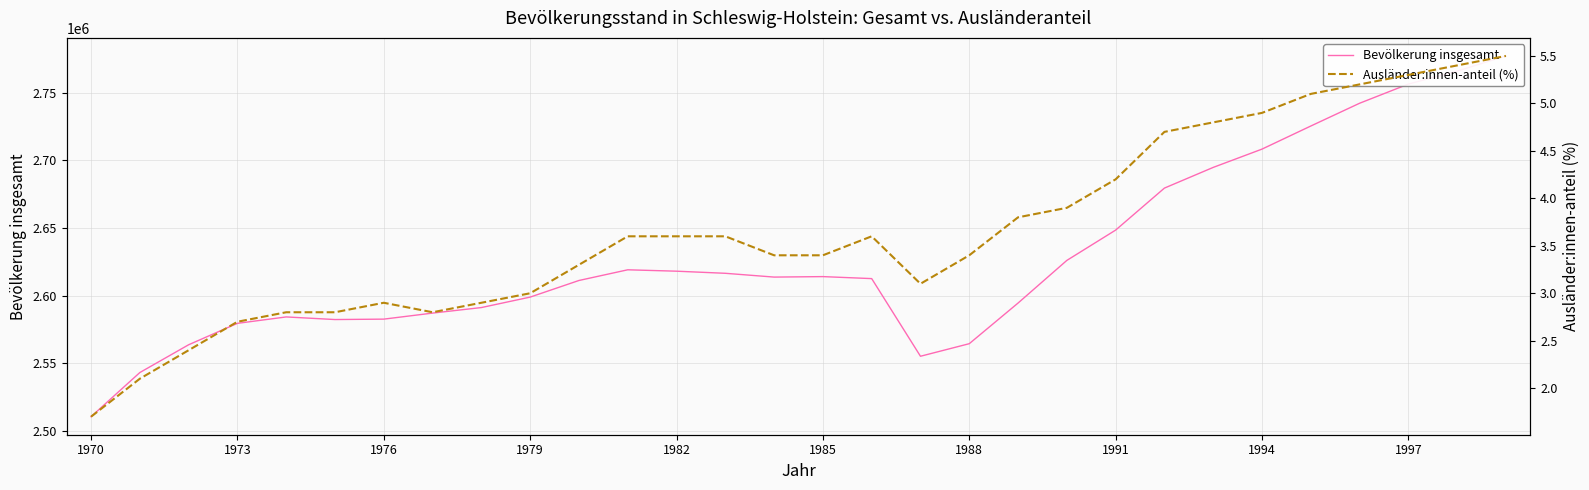

True or false: Bevölkerung insgesamt has more than 2 interior local peaks.

True